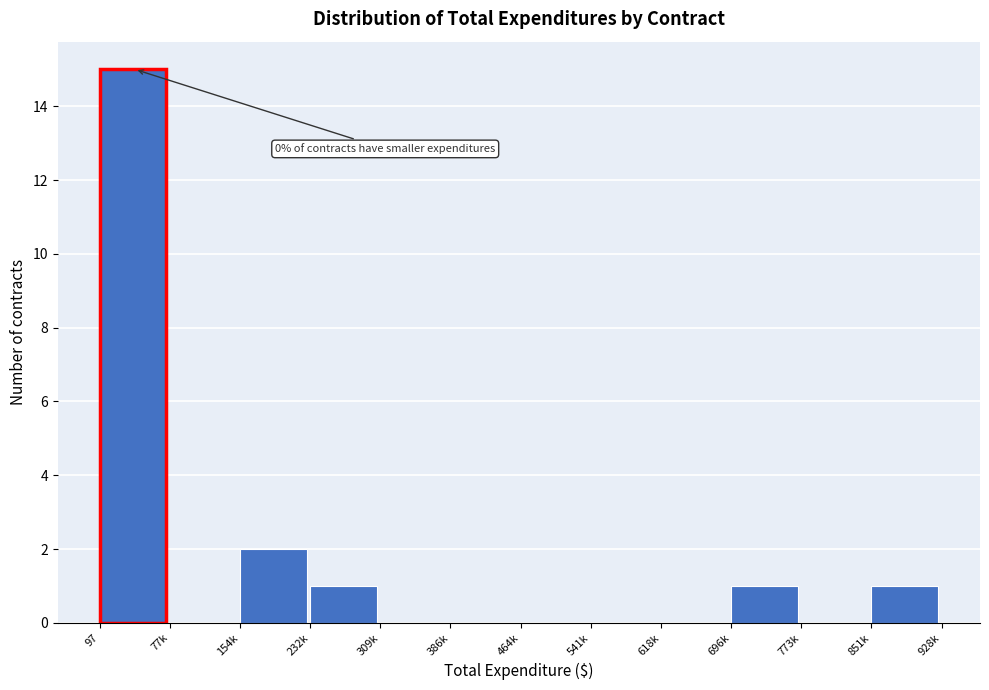

Reading left to right, extract all data points from this chart.

97=15	77k=0	154k=2	232k=1	309k=0	386k=0	464k=0	541k=0	618k=0	696k=1	773k=0	851k=1